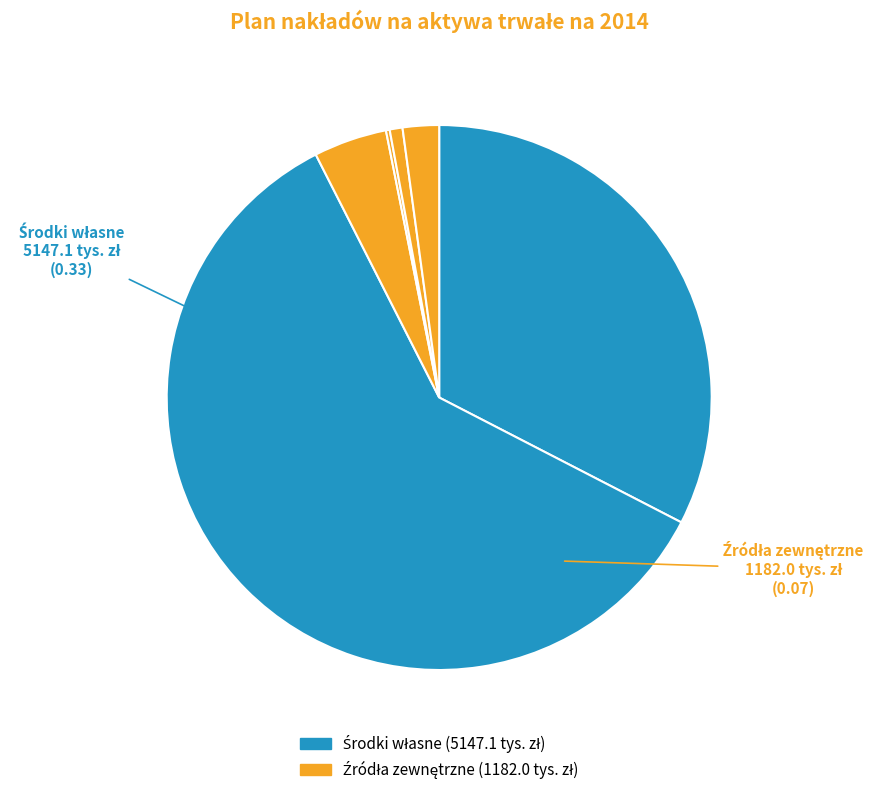

Is there a majority slice in this chart?

Yes